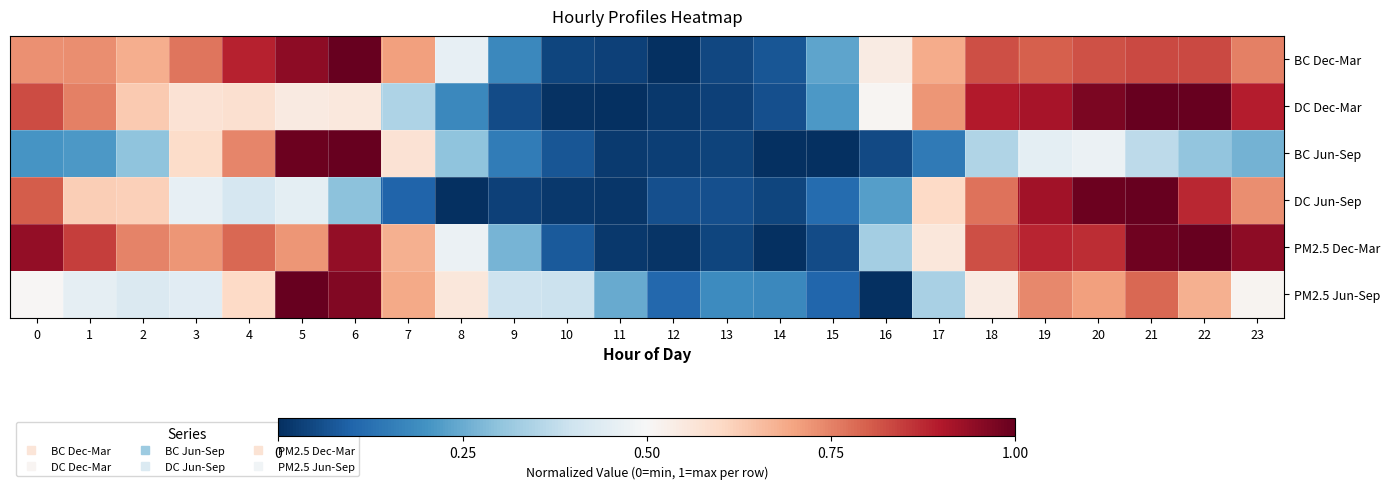

Reading right to left, list all the values displayed in this chart.

BC Dec-Mar: 23=0.8	22=0.8	21=0.8	20=0.8	19=0.8	18=0.8	17=0.7	16=0.5	15=0.2	14=0.1	13=0.0	12=0.0	11=0.0	10=0.0	9=0.2	8=0.5	7=0.7	6=1.0	5=0.9	4=0.9	3=0.8	2=0.7	1=0.7	0=0.7
DC Dec-Mar: 23=0.9	22=1.0	21=1.0	20=1.0	19=0.9	18=0.9	17=0.7	16=0.5	15=0.2	14=0.1	13=0.0	12=0.0	11=0.0	10=0.0	9=0.1	8=0.2	7=0.3	6=0.6	5=0.5	4=0.6	3=0.6	2=0.6	1=0.8	0=0.8
BC Jun-Sep: 23=0.3	22=0.3	21=0.4	20=0.5	19=0.5	18=0.4	17=0.1	16=0.1	15=0.0	14=0.0	13=0.0	12=0.0	11=0.0	10=0.1	9=0.2	8=0.3	7=0.6	6=1.0	5=1.0	4=0.7	3=0.6	2=0.3	1=0.2	0=0.2
DC Jun-Sep: 23=0.7	22=0.9	21=1.0	20=1.0	19=0.9	18=0.8	17=0.6	16=0.2	15=0.1	14=0.0	13=0.1	12=0.1	11=0.0	10=0.0	9=0.0	8=0.0	7=0.1	6=0.3	5=0.5	4=0.4	3=0.5	2=0.6	1=0.6	0=0.8
PM2.5 Dec-Mar: 23=0.9	22=1.0	21=1.0	20=0.9	19=0.9	18=0.8	17=0.6	16=0.3	15=0.1	14=0.0	13=0.0	12=0.0	11=0.0	10=0.1	9=0.3	8=0.5	7=0.7	6=0.9	5=0.7	4=0.8	3=0.7	2=0.7	1=0.8	0=0.9
PM2.5 Jun-Sep: 23=0.5	22=0.7	21=0.8	20=0.7	19=0.7	18=0.5	17=0.3	16=0.0	15=0.1	14=0.2	13=0.2	12=0.1	11=0.2	10=0.4	9=0.4	8=0.6	7=0.7	6=1.0	5=1.0	4=0.6	3=0.4	2=0.4	1=0.5	0=0.5